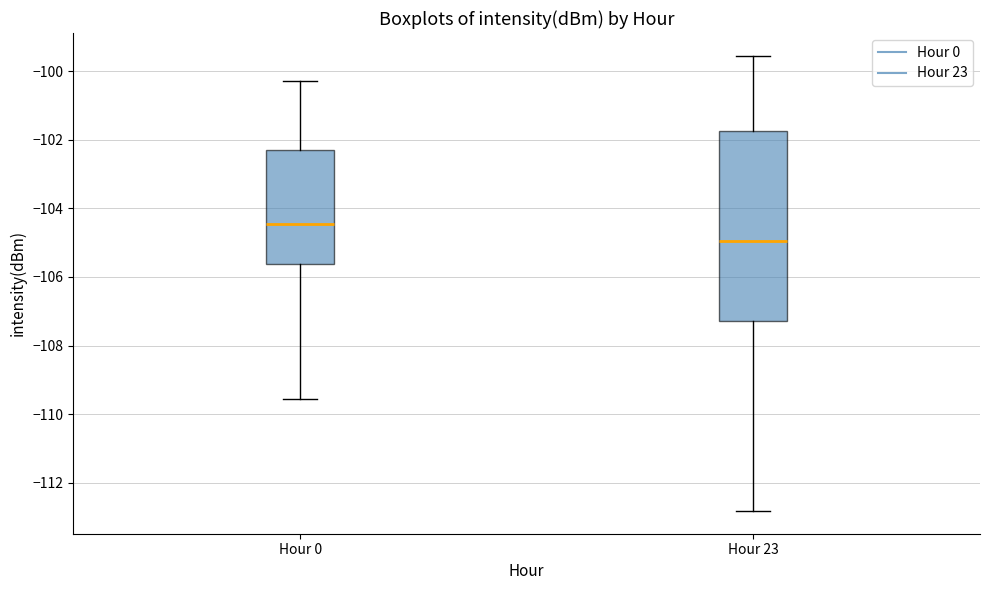

Where does the median line of the box for Hour 23 sit on the y-axis? The values are not printed on the chart, so give them approximately, as read against the axis.

-105.0